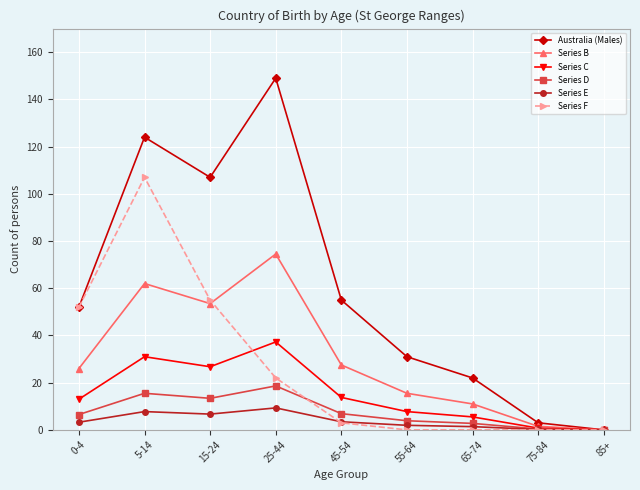

What is the sum of the Series E values at 45-54 and 75-84?

3.6